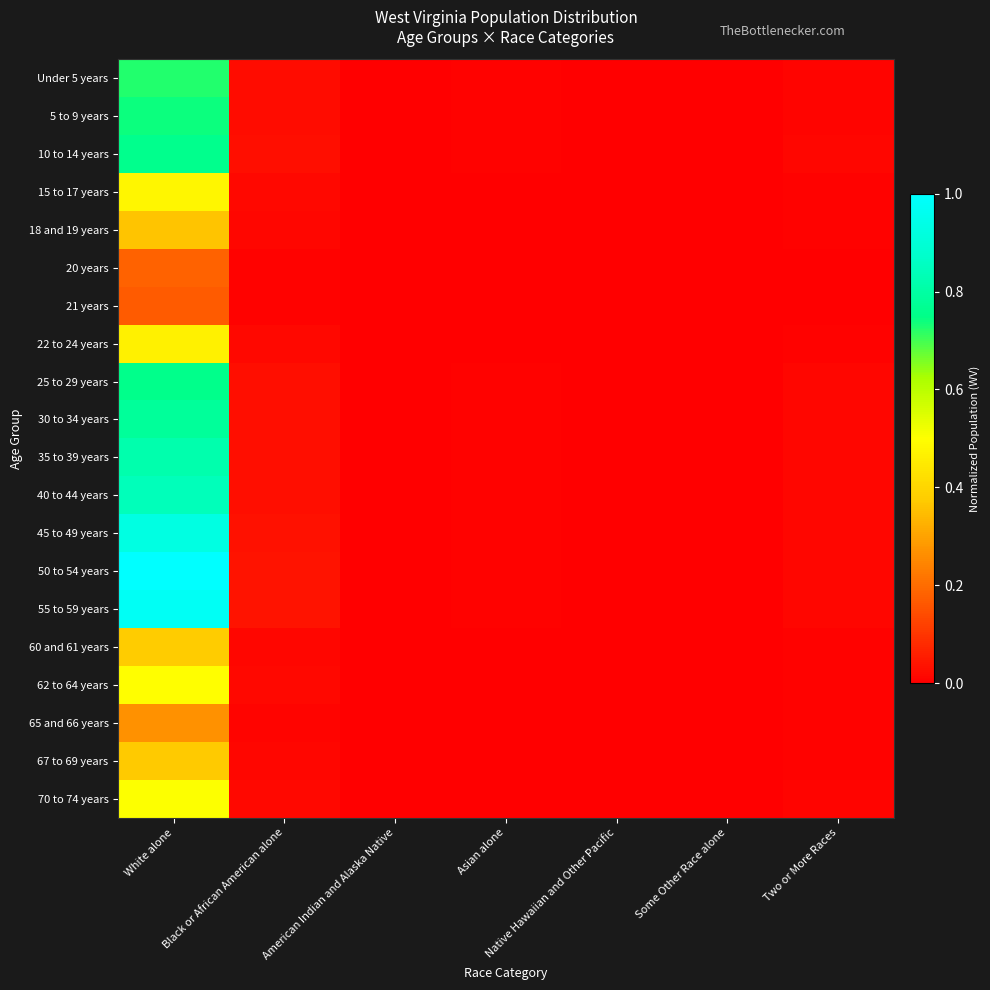

Which category has the lowest value across all series?

Native Hawaiian and Other Pacific